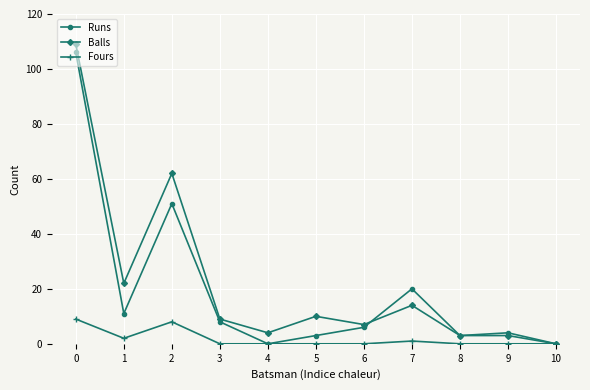

How many Fours values are between 0 and 2?

9